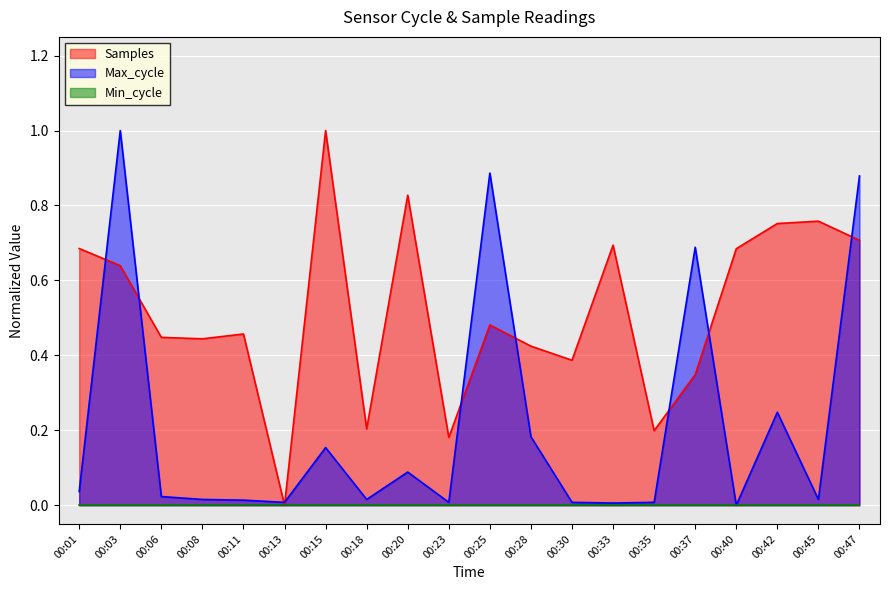

True or false: Max_cycle and Samples intersect in this chart.

True